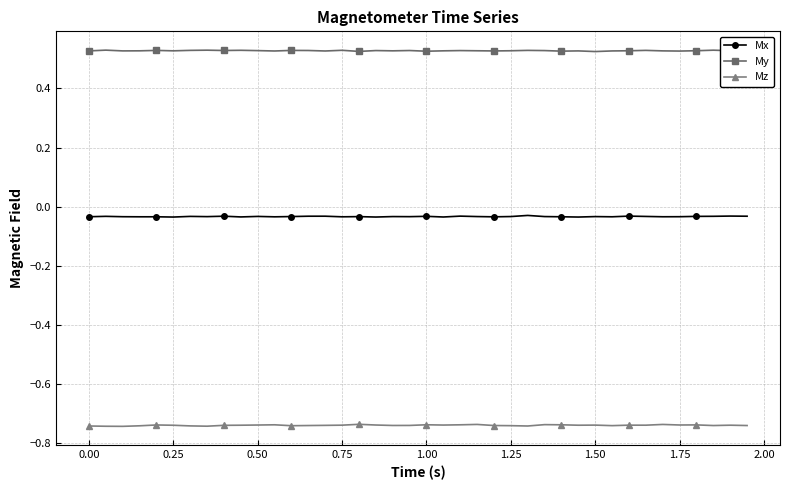

Which series has the largest total across all categories?

My